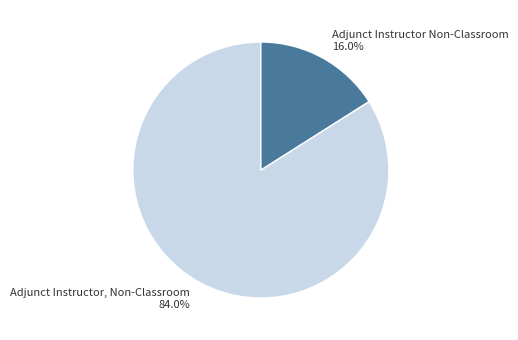

What is the ratio of the value at Adjunct Instructor, Non-Classroom to the value at Adjunct Instructor Non-Classroom?

5.2